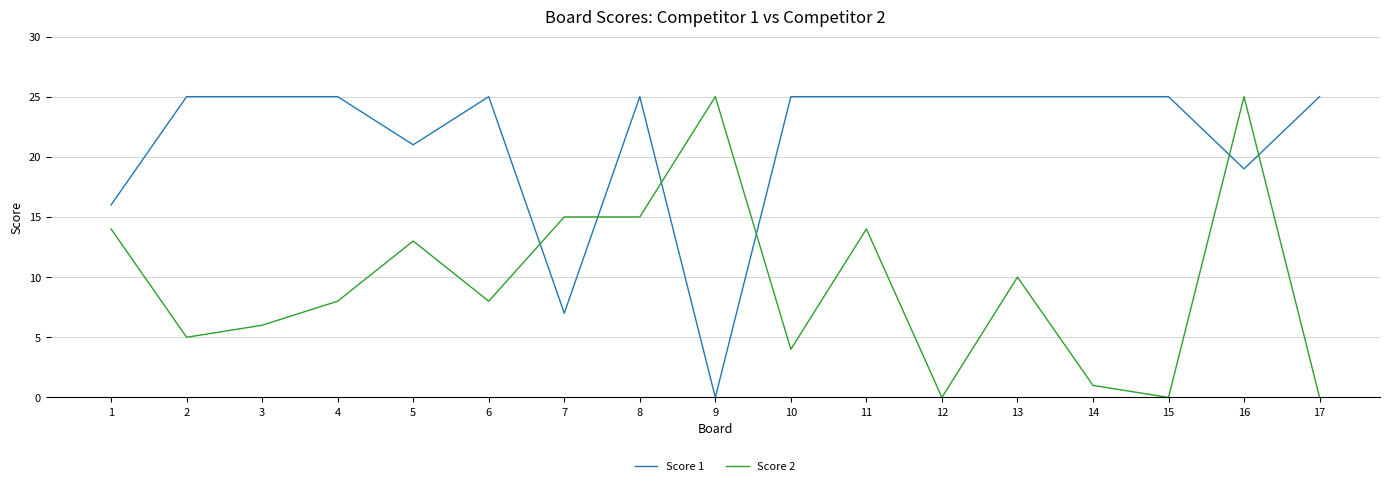

What is the greatest value displayed?

25